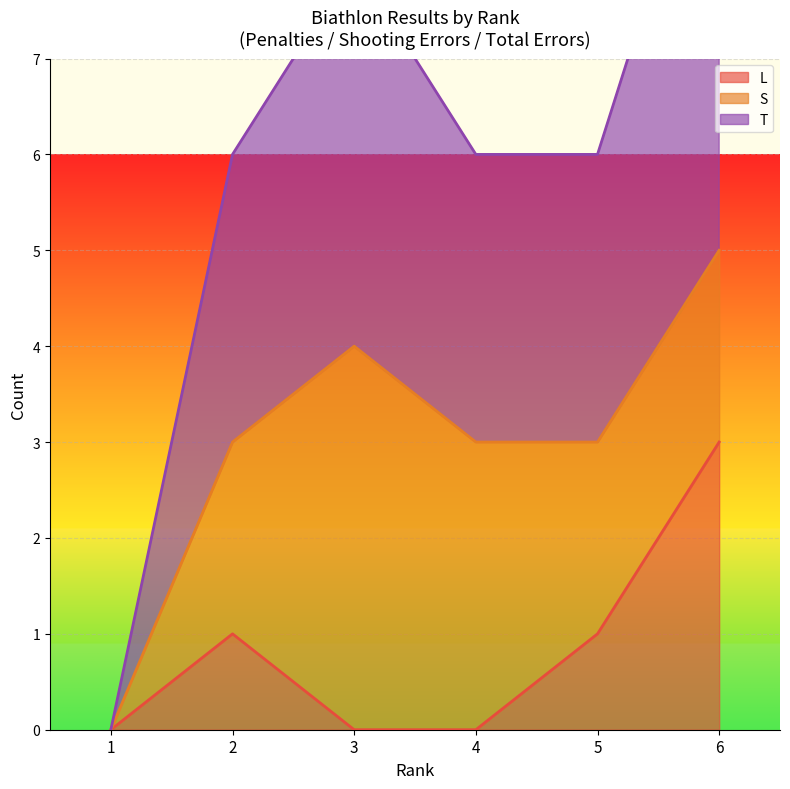

At which label does L first exceed 1?

6